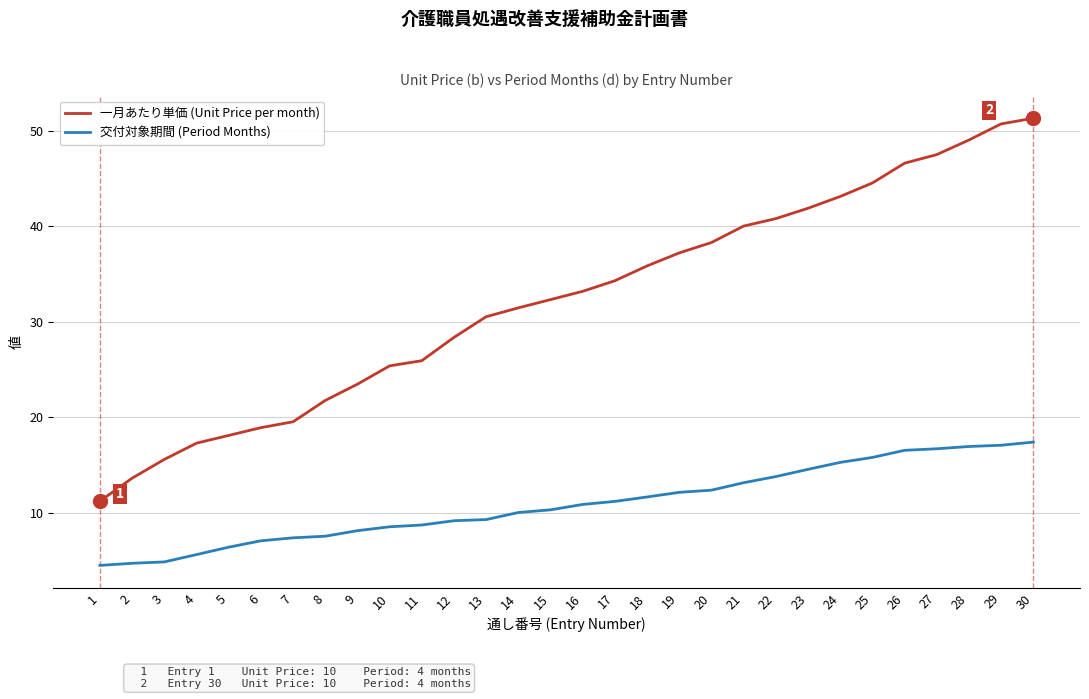

What is the difference between the highest and lowest values at 28?

32.1